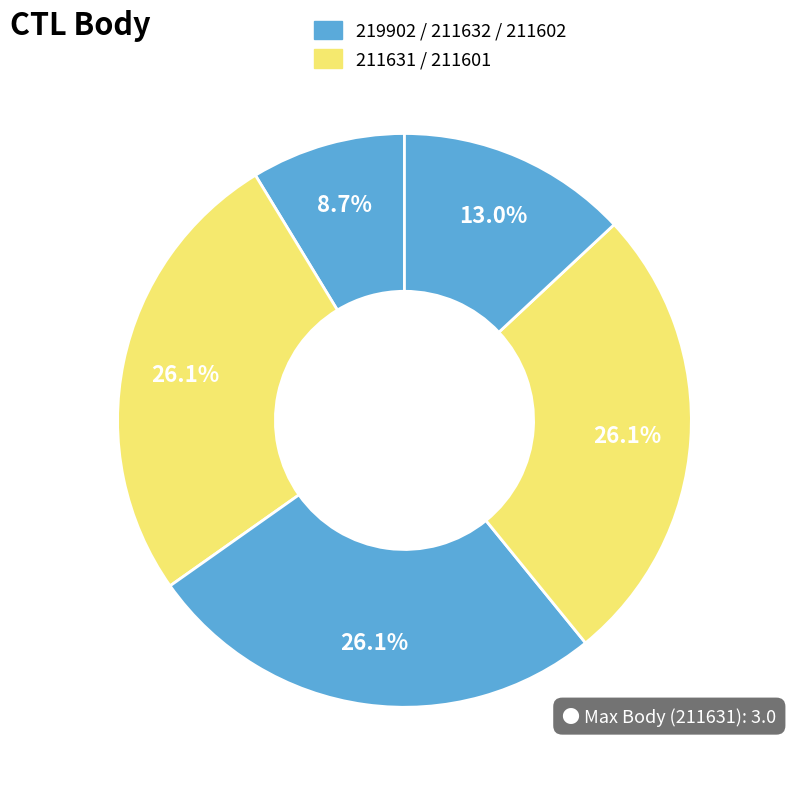

Count the number of slices in the pie.

5